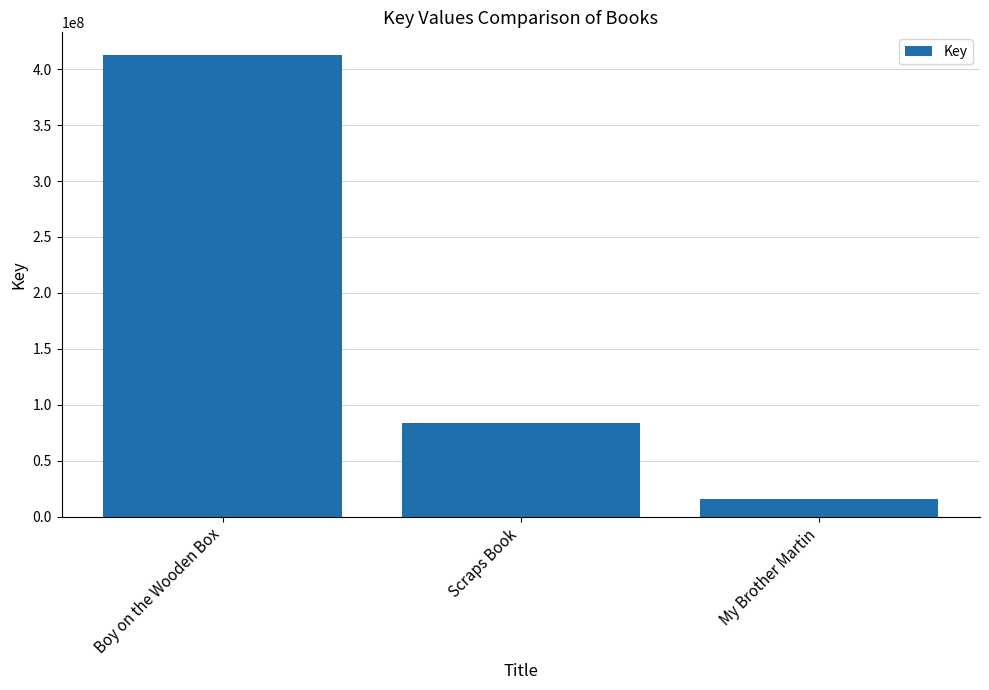

List the labels in order of value, smallest first.

My Brother Martin, Scraps Book, Boy on the Wooden Box